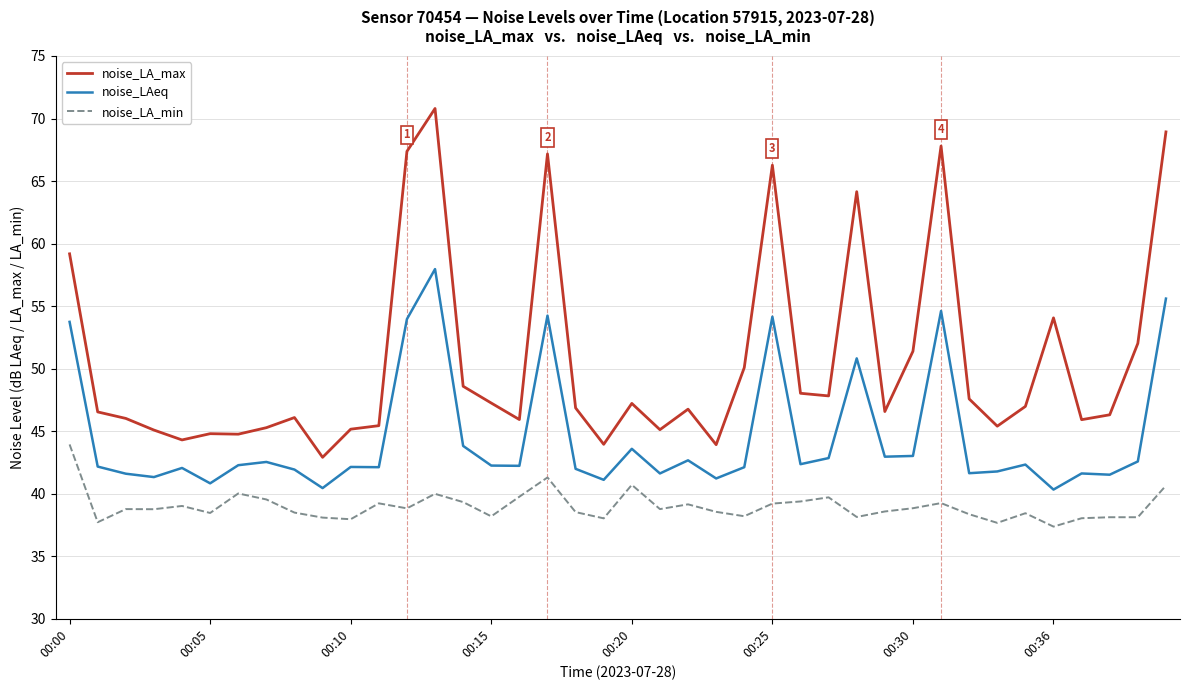

What are all the series names shown in the legend?

noise_LA_max, noise_LAeq, noise_LA_min